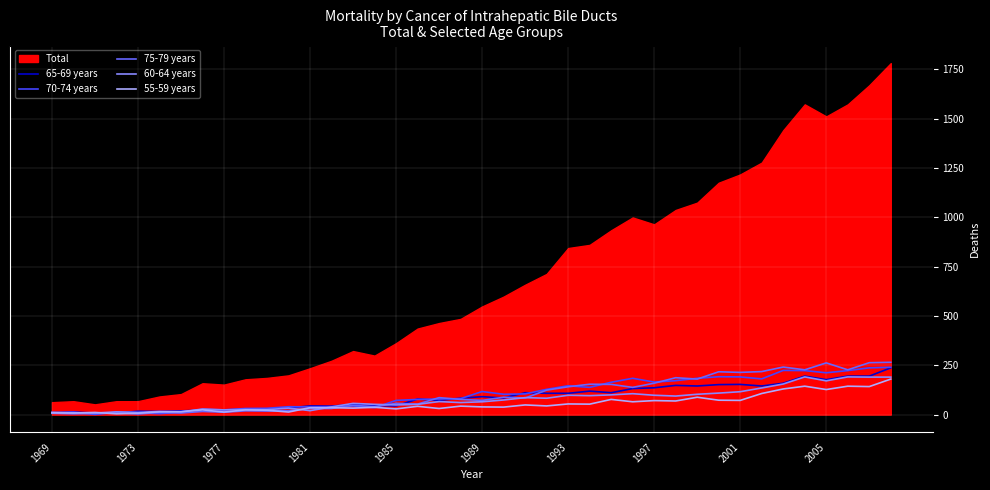

What is the average value of the 55-59 years series?

55